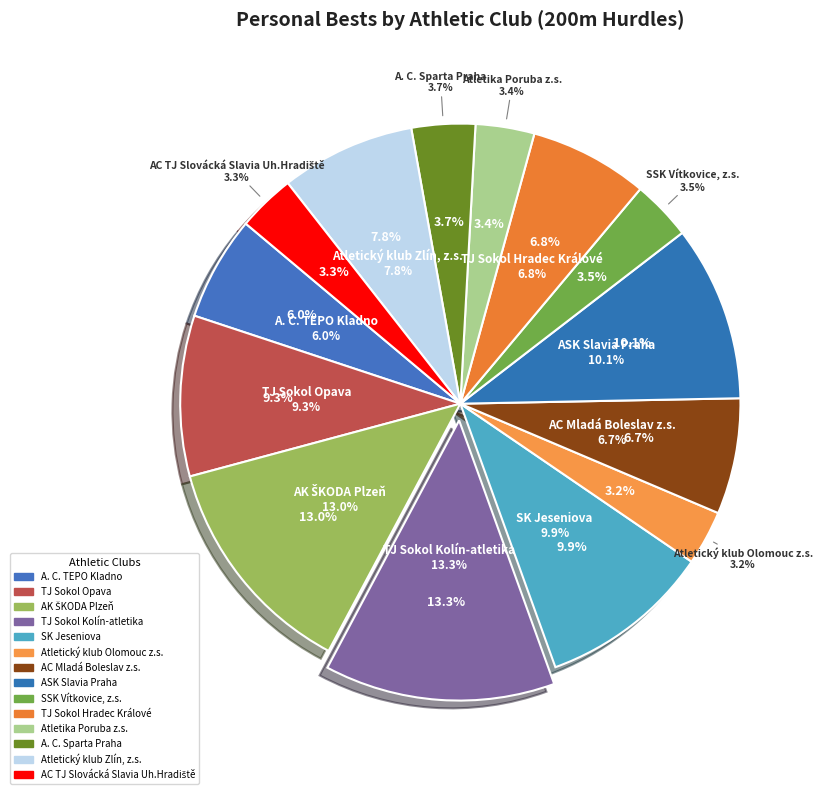

Is the sum of TJ Sokol Opava and Atletický klub Zlín, z.s. greater than half?

No